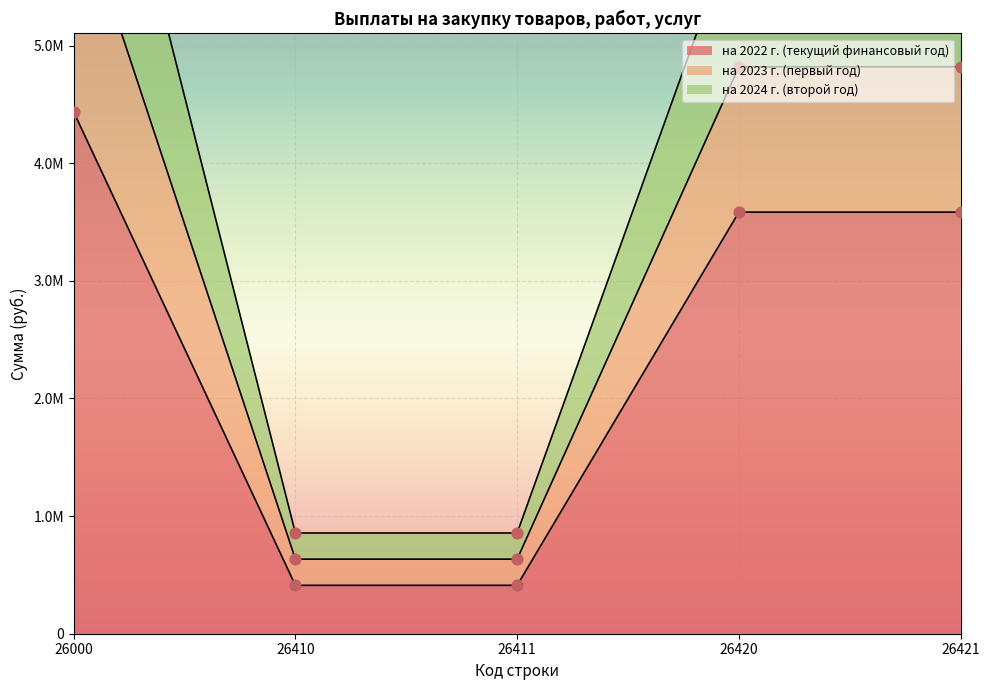

Which series reaches the minimum Y coordinate?

на 2022 г. (текущий финансовый год)